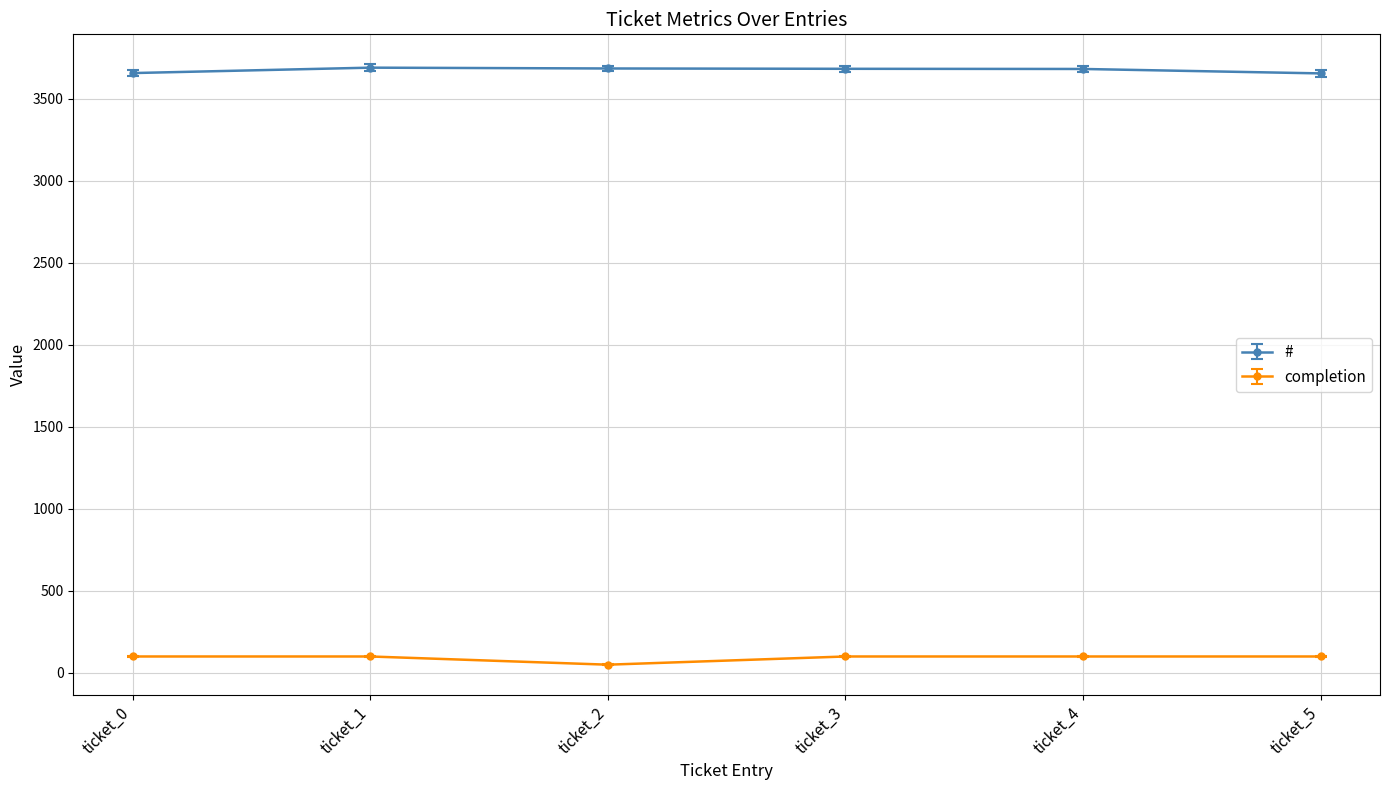

What is the value of the # point at the 3rd from the left?

3683